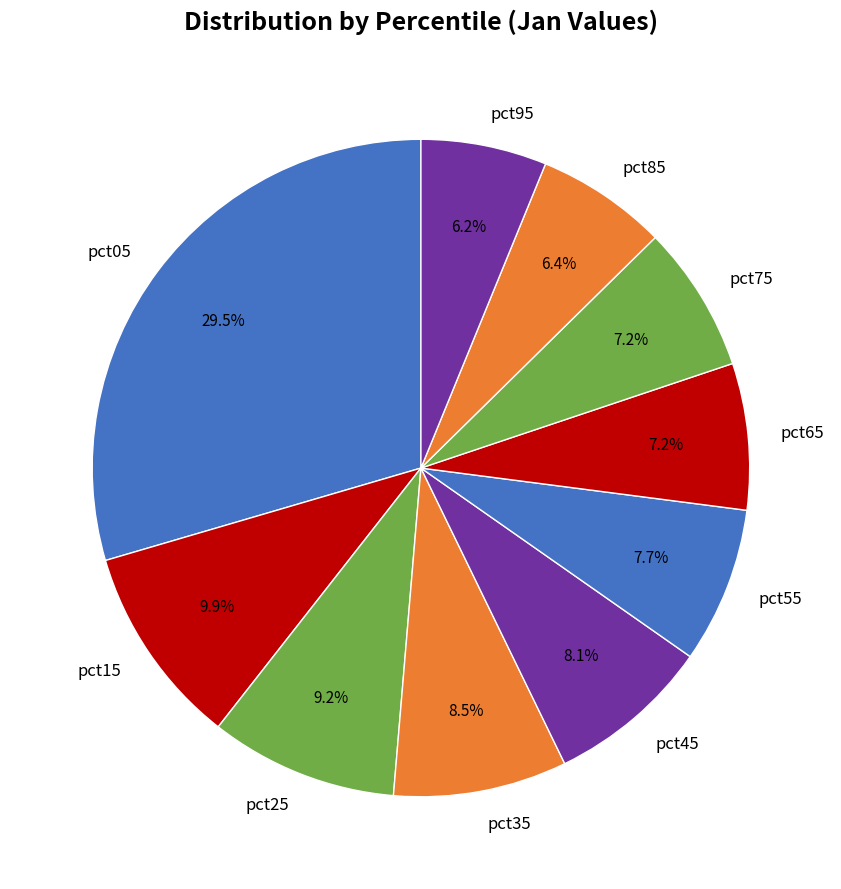

To the nearest percent, what is the difference between the pct75 and pct85 slice percentages?

1%